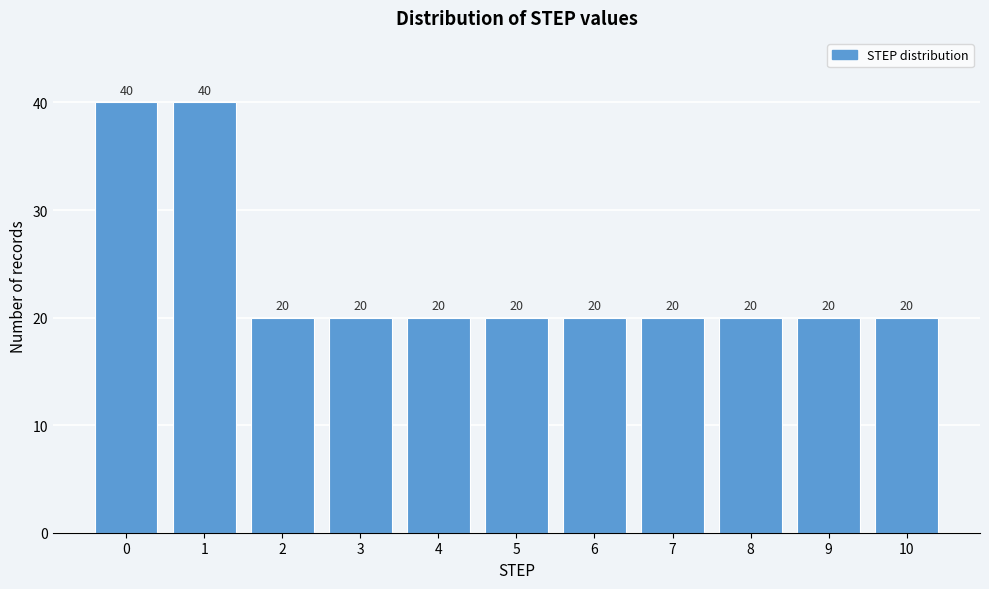

Reading left to right, transcribe all the data shown in this chart.

40	40	20	20	20	20	20	20	20	20	20